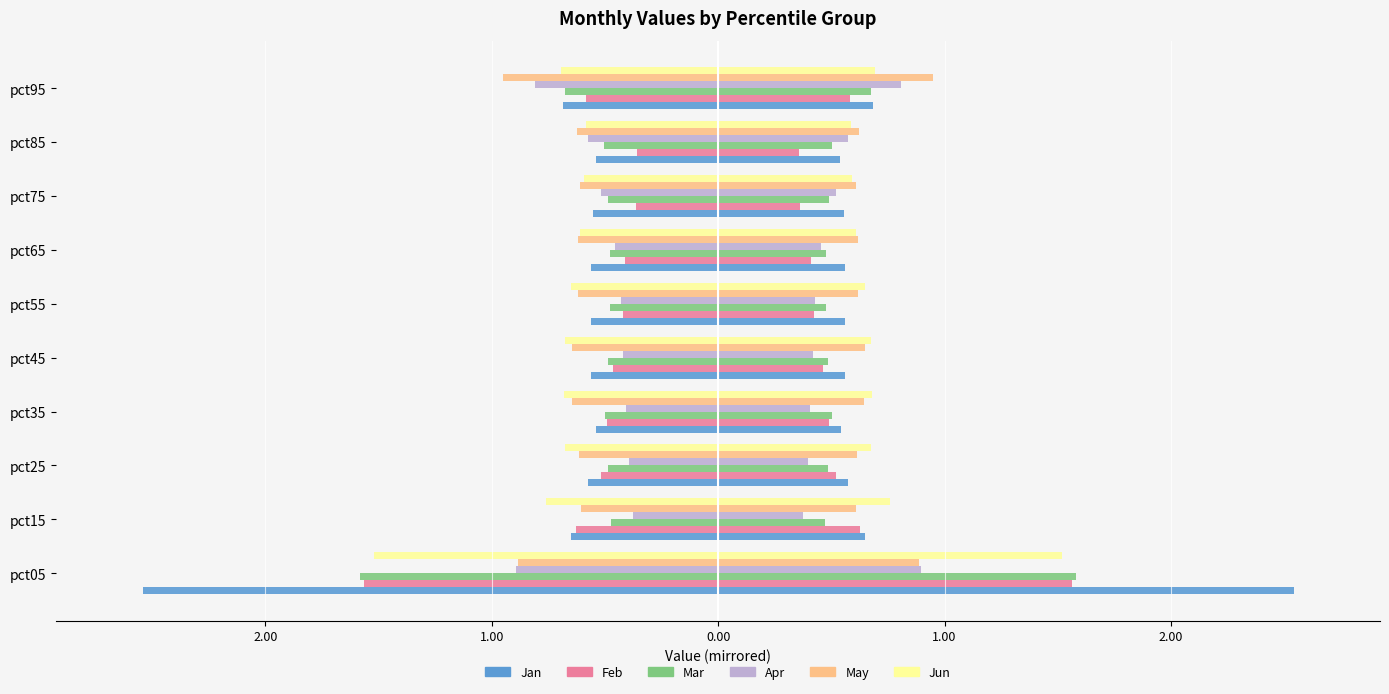

Reading right to left, transcribe all the data shown in this chart.

Jan: -0.7	-0.5	-0.6	-0.6	-0.6	-0.6	-0.5	-0.6	-0.7	-2.5
Feb: -0.6	-0.4	-0.4	-0.4	-0.4	-0.5	-0.5	-0.5	-0.6	-1.6
Mar: -0.7	-0.5	-0.5	-0.5	-0.5	-0.5	-0.5	-0.5	-0.5	-1.6
Apr: -0.8	-0.6	-0.5	-0.5	-0.4	-0.4	-0.4	-0.4	-0.4	-0.9
May: -0.9	-0.6	-0.6	-0.6	-0.6	-0.6	-0.6	-0.6	-0.6	-0.9
Jun: -0.7	-0.6	-0.6	-0.6	-0.6	-0.7	-0.7	-0.7	-0.8	-1.5